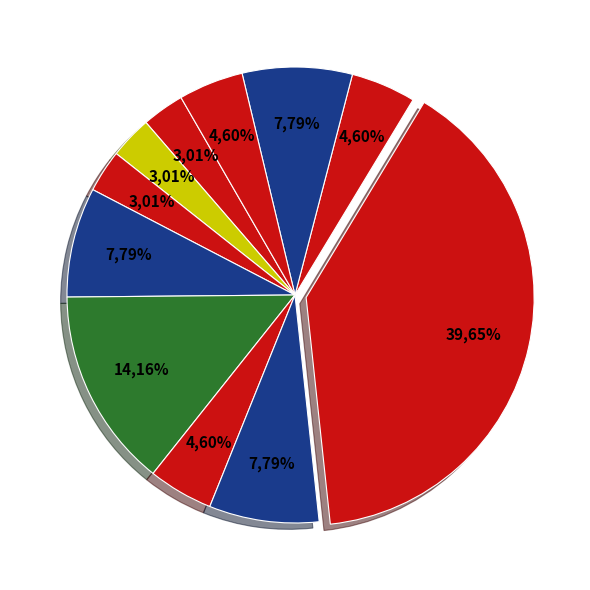

Count the number of slices in the pie.

11